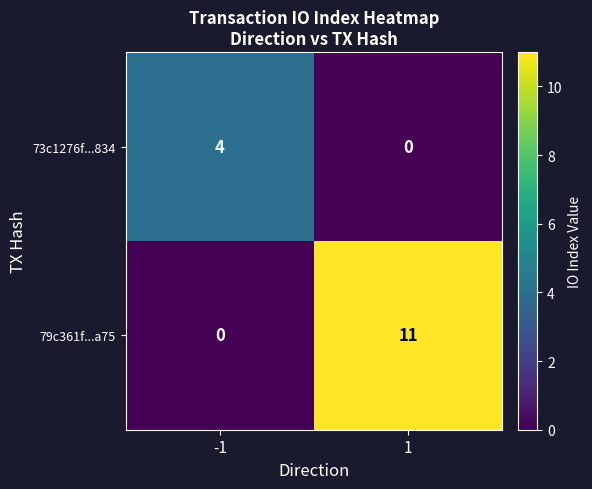

What is the spread (max minus min) of values at -1?

4